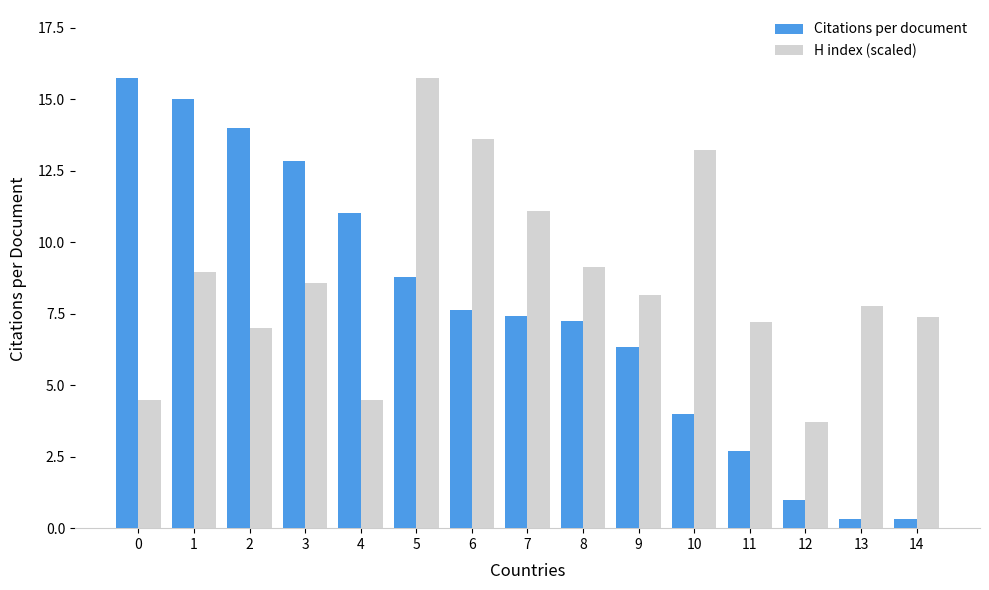

Which series has the widest spread of values?

Citations per document